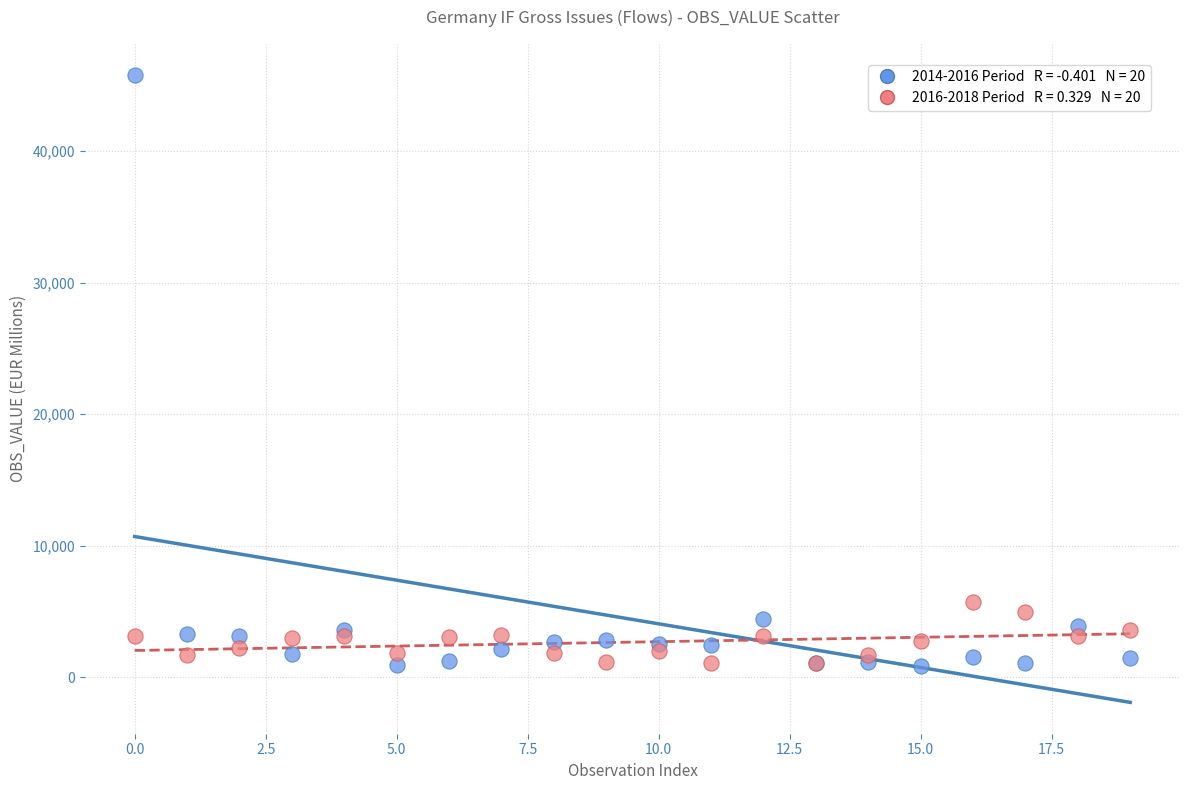

Across all series, what Y value is closest to 23312?

5684.3